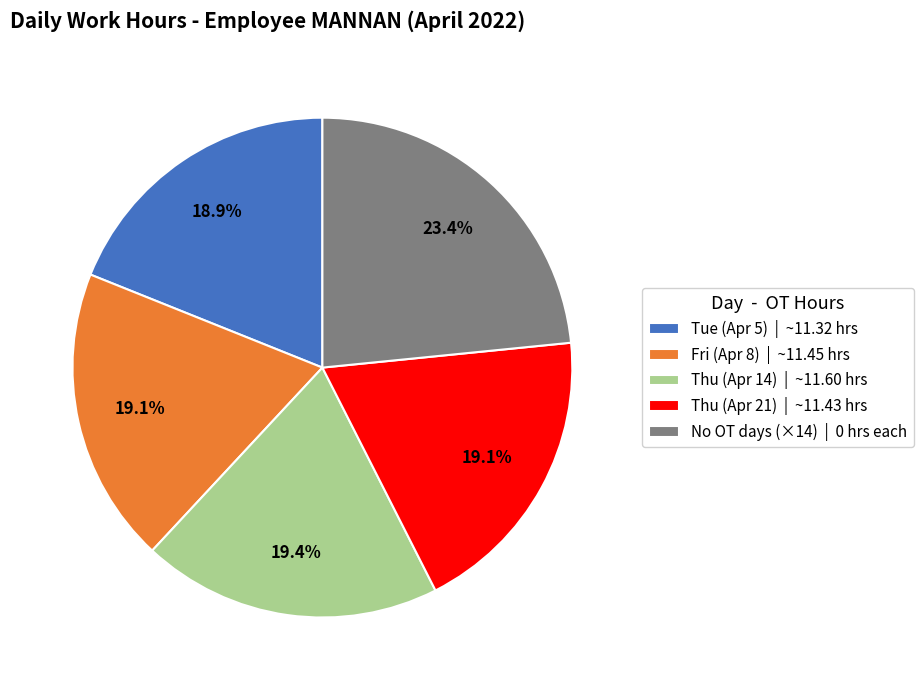

Which slice is the largest?

No OT days (×14) | 0 hrs each